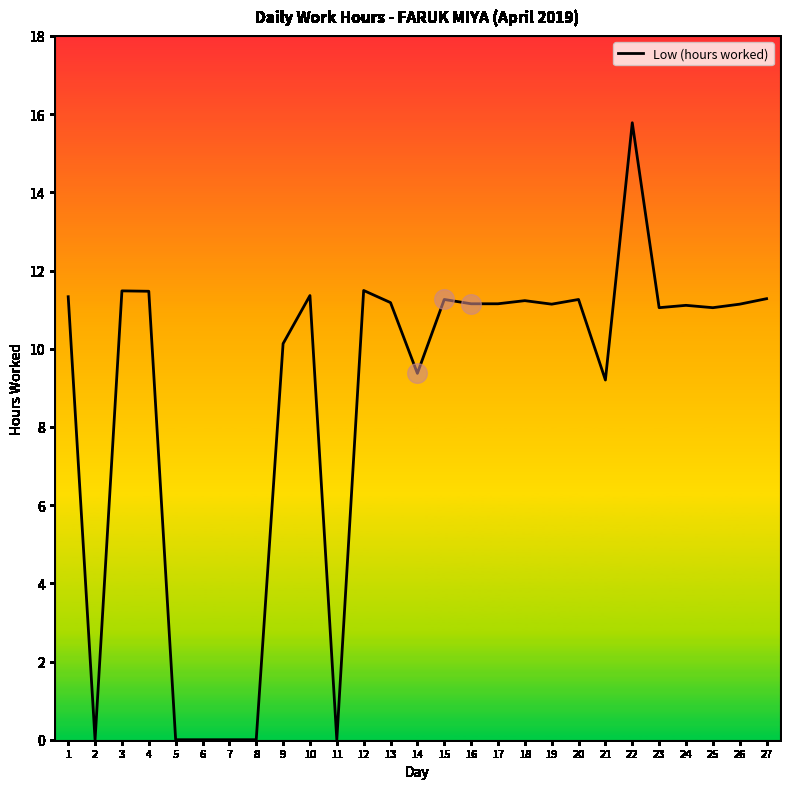

What is the change in value from 3 to 26?

-0.3